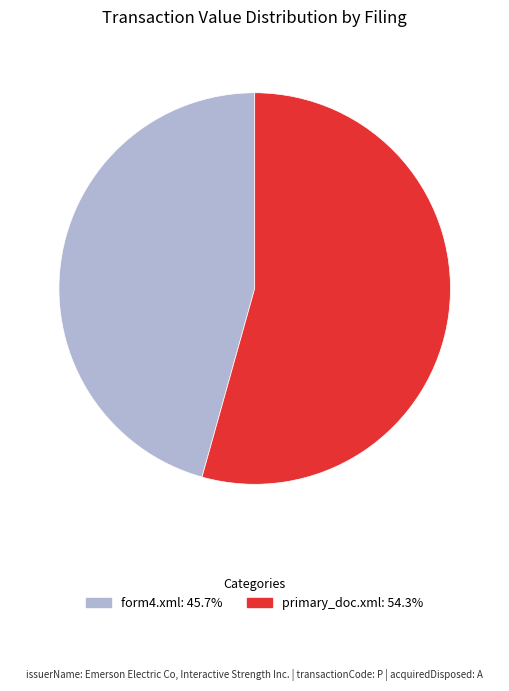

Is the sum of primary_doc.xml and form4.xml greater than half?

Yes